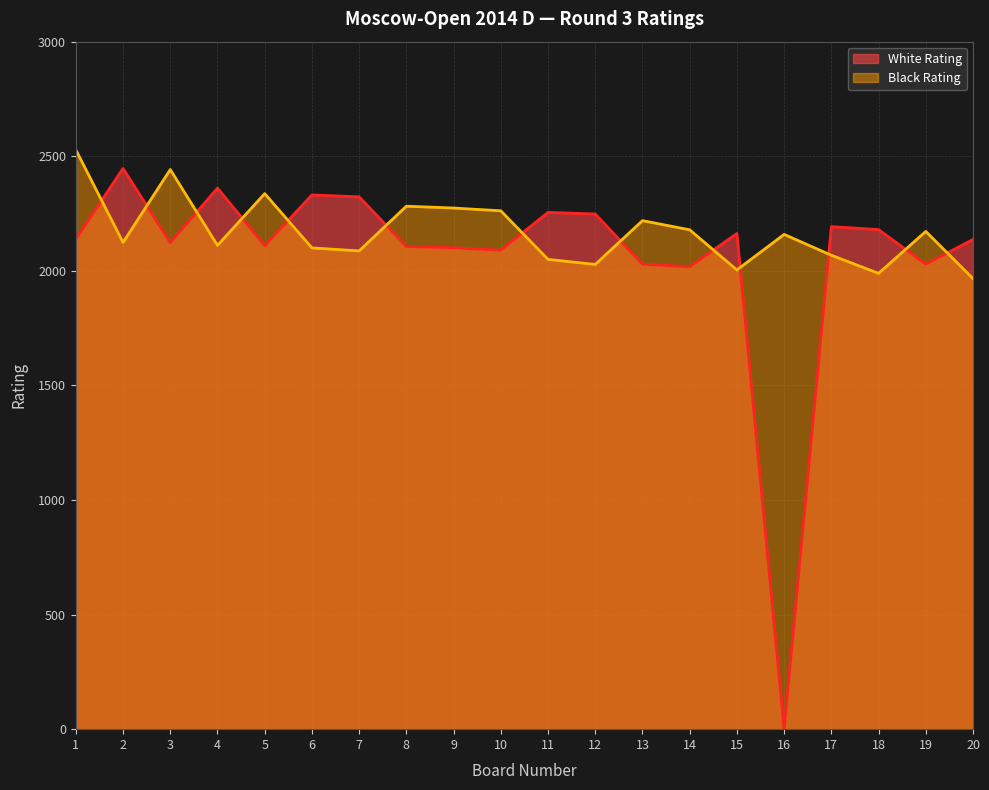

Which category has the highest value across all series?

1